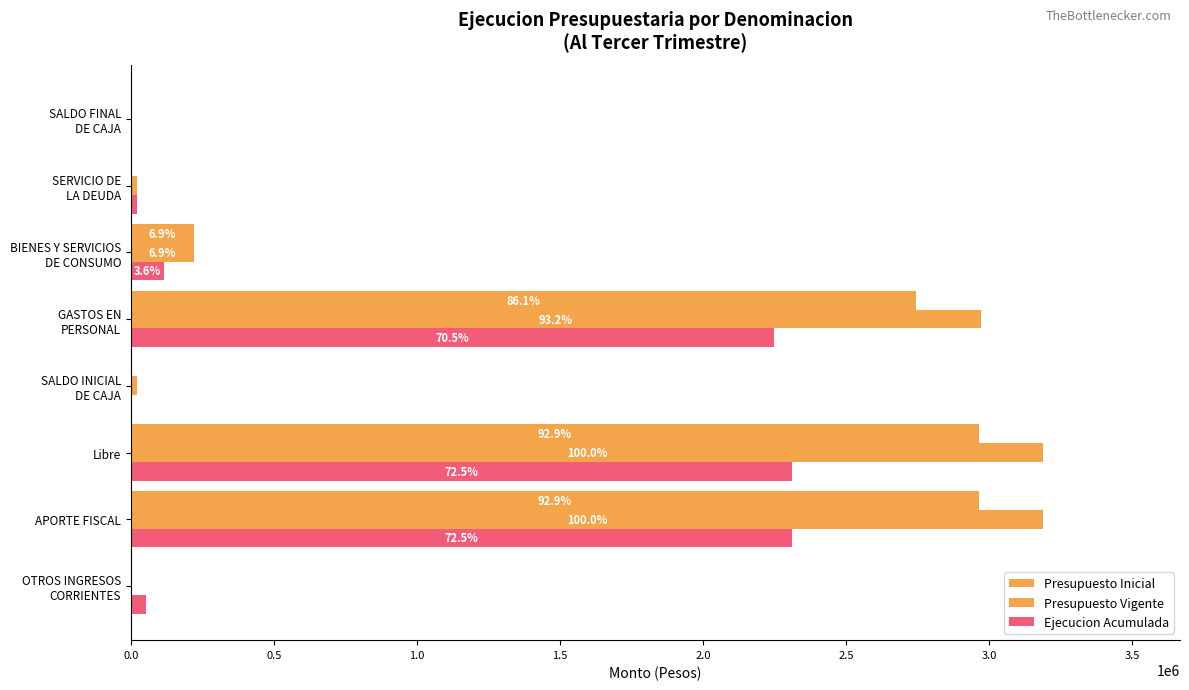

Which series has the largest total across all categories?

Presupuesto Vigente